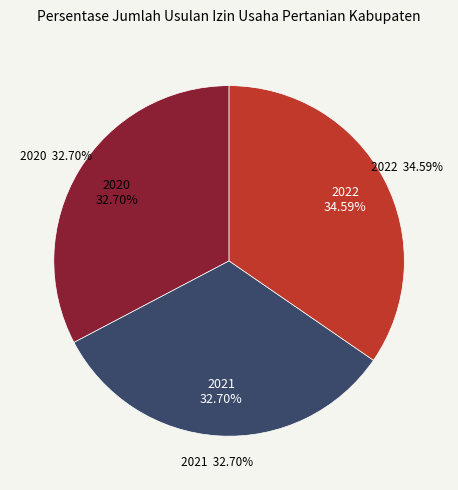

The 2022 slice represents 35% of the pie. True or false?

True